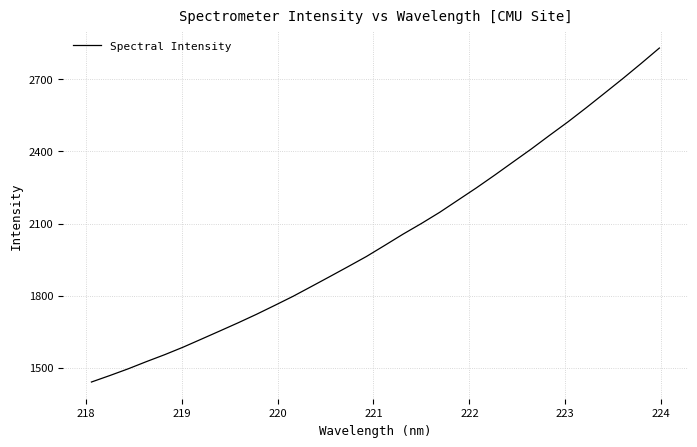

True or false: there are more than 1 points higher than both neighbors.

False